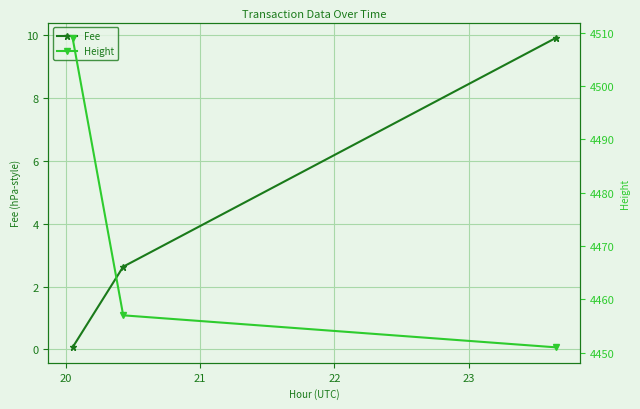

Reading left to right, extract all data points from this chart.

Fee: 0.1	2.6	9.9
Height: 4509.0	4457.0	4451.0